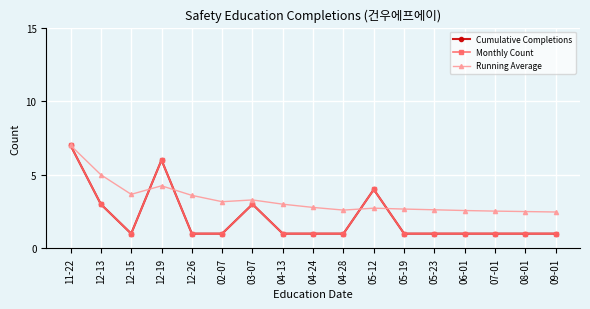

Is it true that Monthly Count equals 0.6 at 04-13?

False